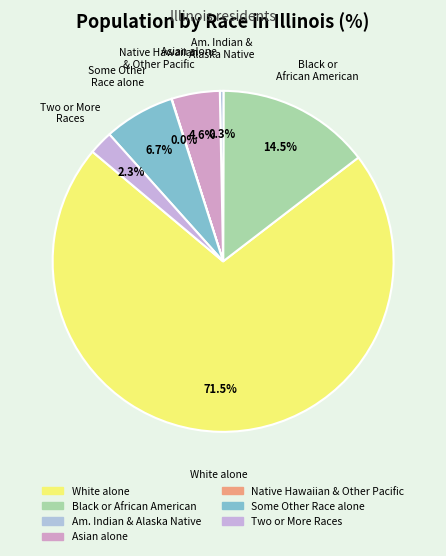

How many segments does this pie chart have?

7